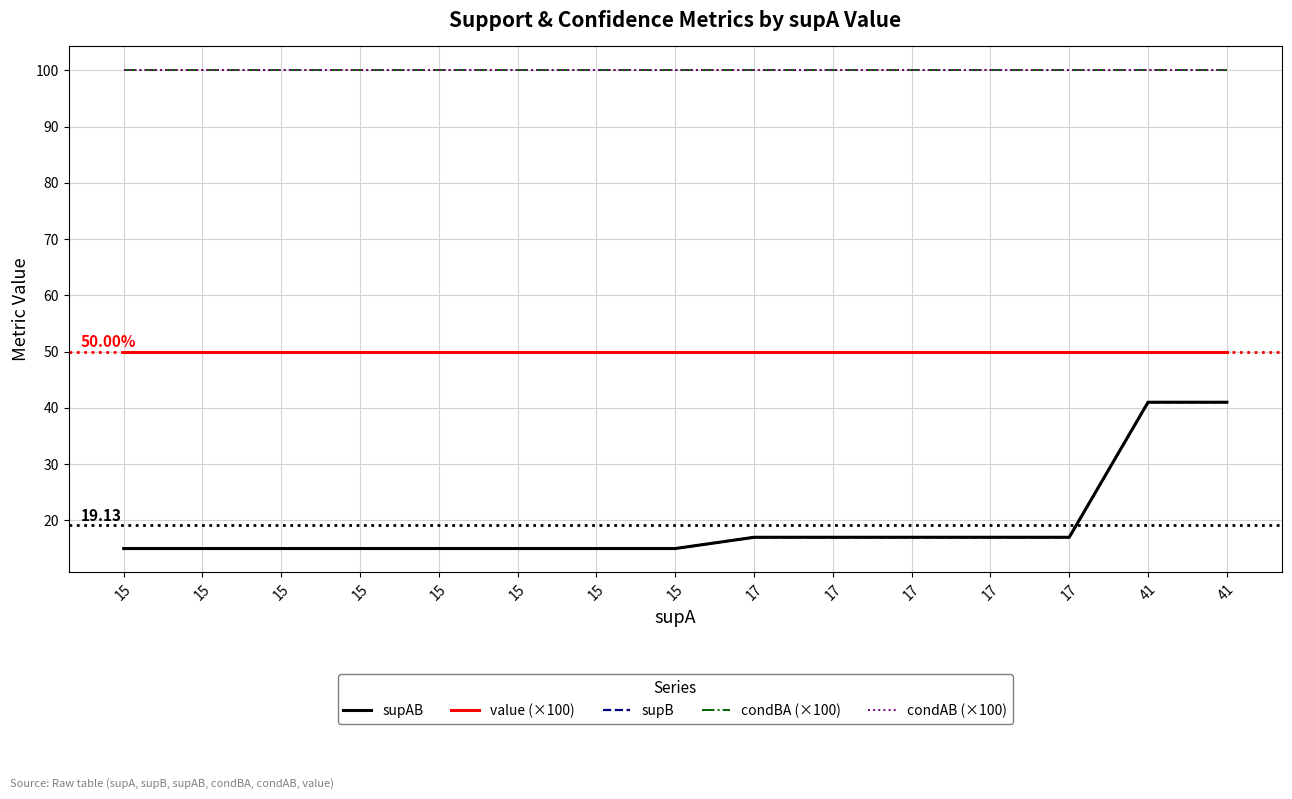

What value does the supB series have at 17, to the nearest 5?

15